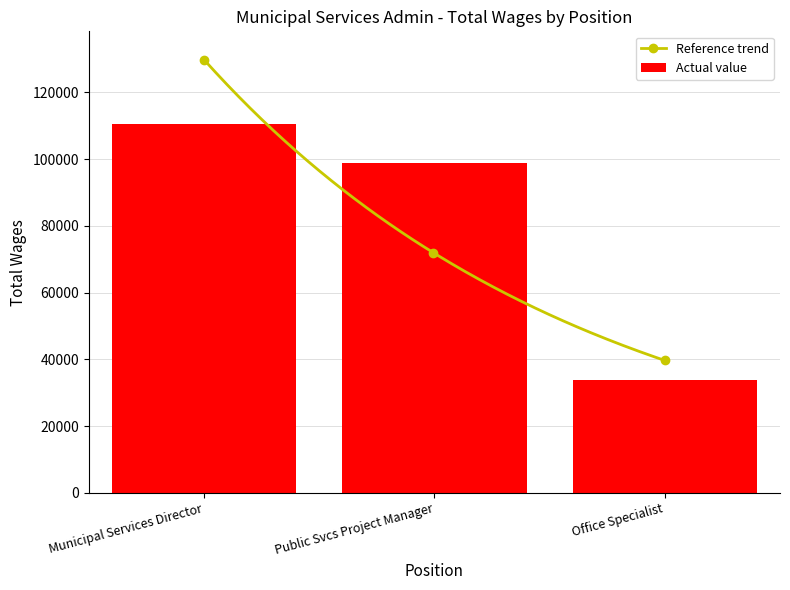

Is it true that the value at Office Specialist is 33823?

True